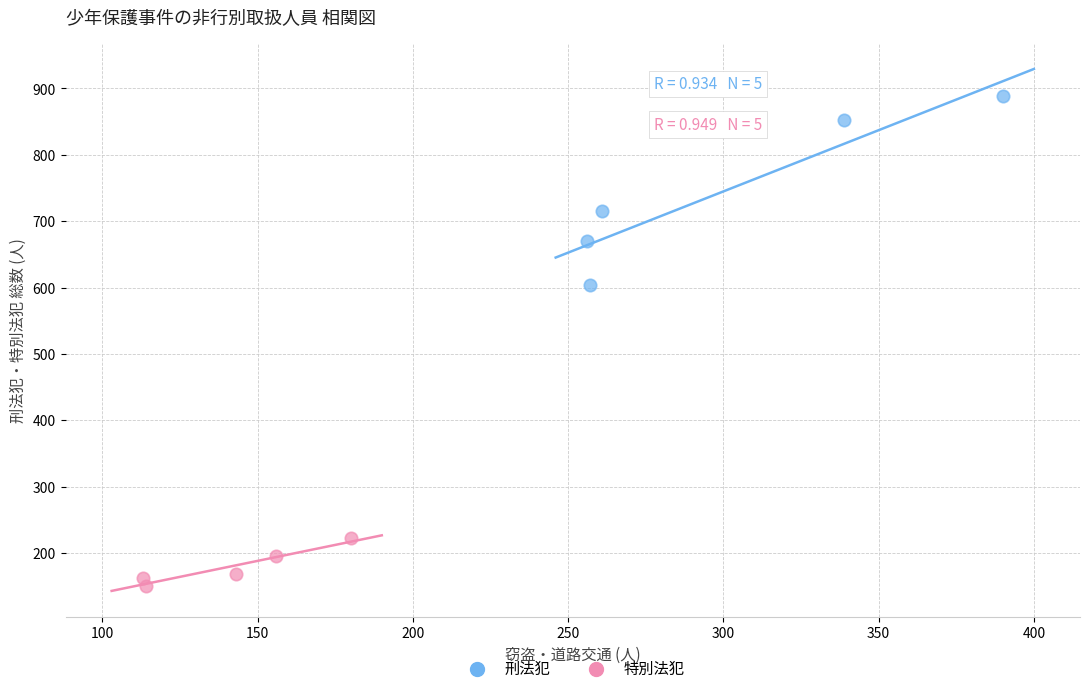

What are all the series names shown in the legend?

刑法犯, 特別法犯